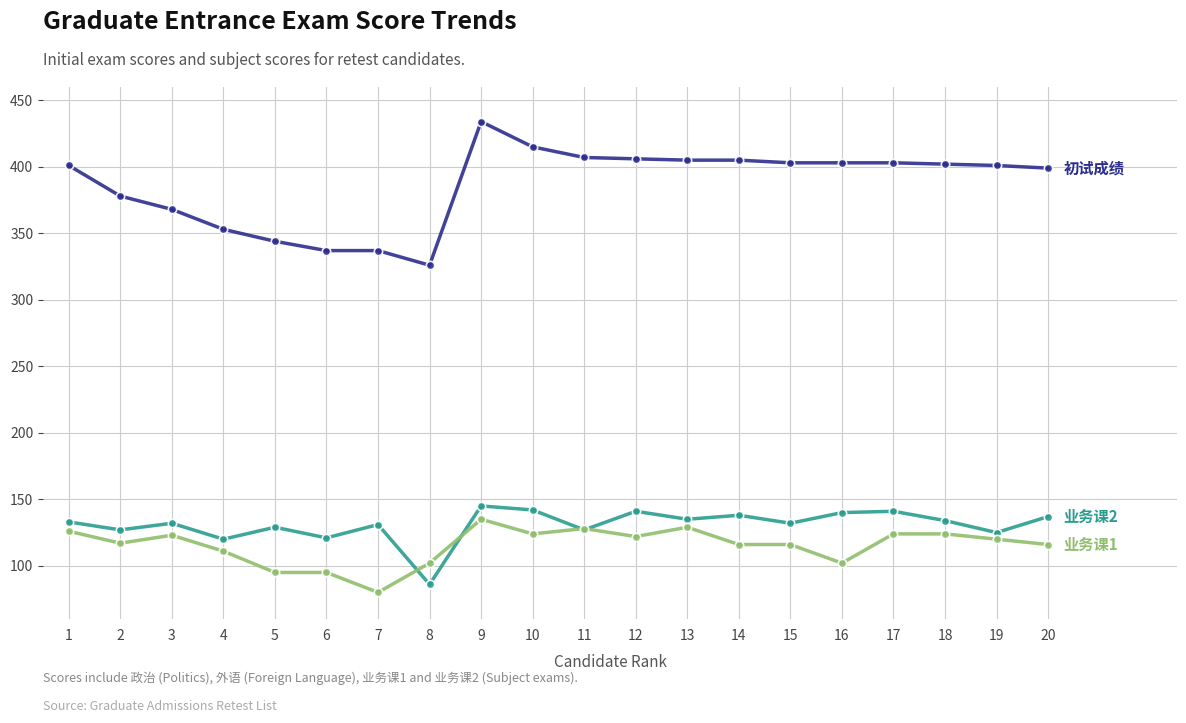

What is the difference between the highest and lowest values at 6?

242